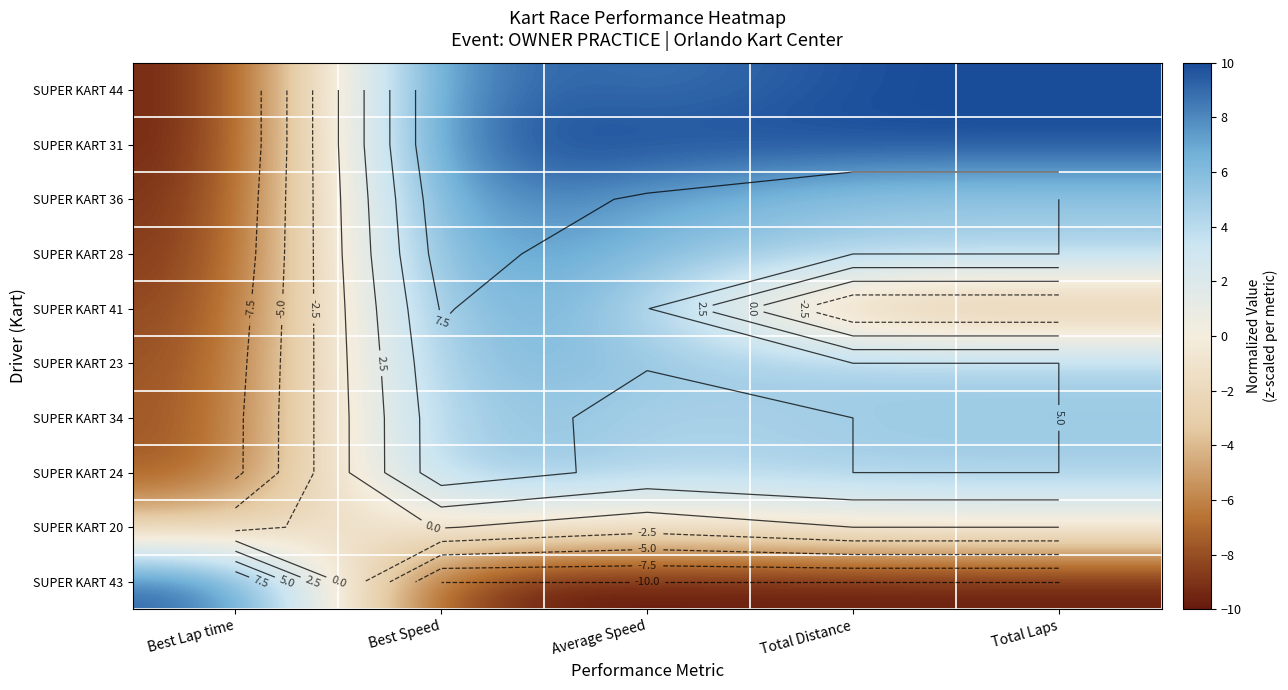

What is the difference between the maximum and second lowest values in the SUPER KART 23 series?

2.0